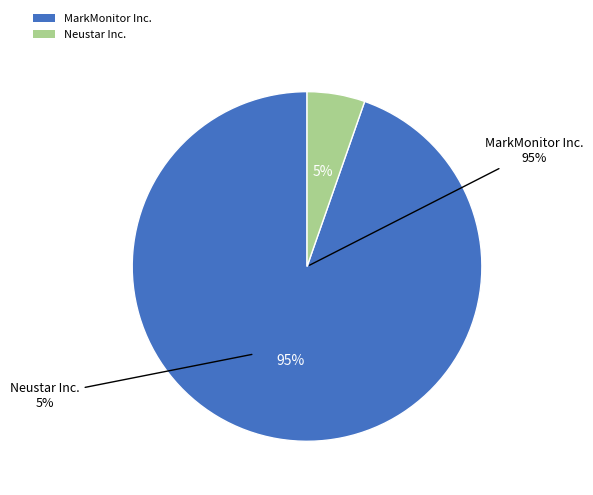

Which slice is the largest?

MarkMonitor Inc.